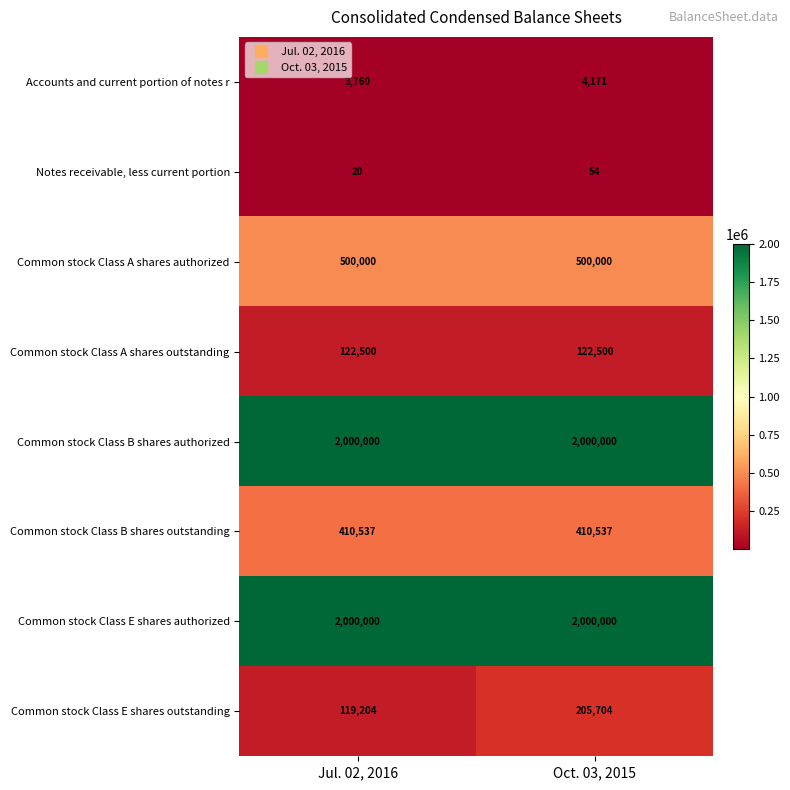

What value does the Notes receivable, less current portion series have at Oct. 03, 2015?

54